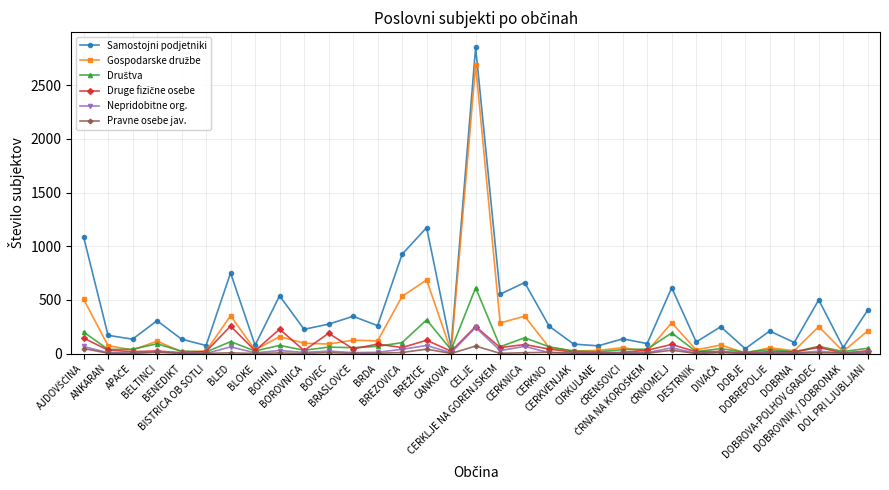

What is the average value of the Pravne osebe jav. series?

10